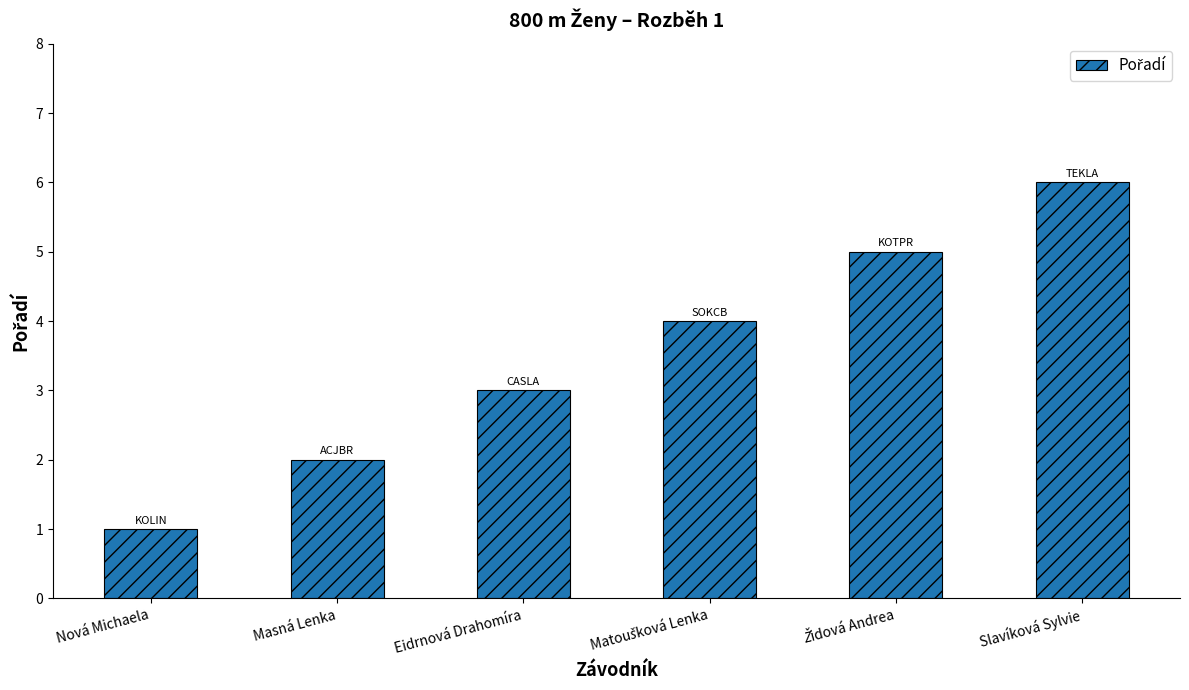

What is the label of the 6th bar from the right?

Nová Michaela